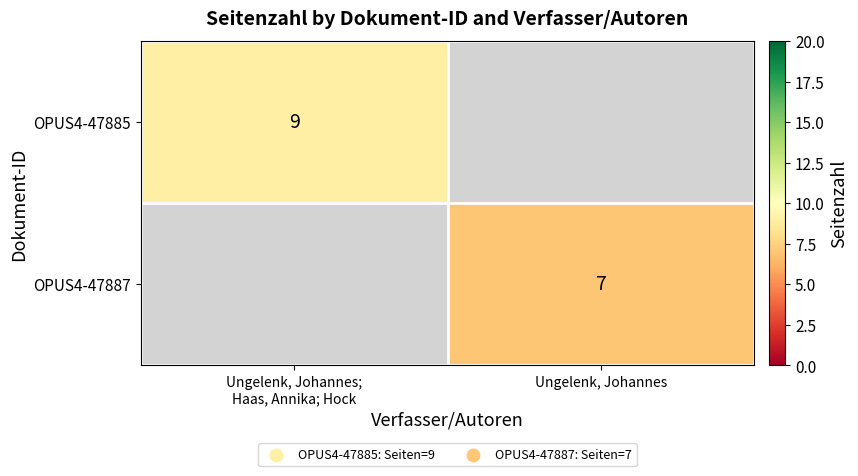

The OPUS4-47887 series shows 7 at Ungelenk, Johannes. True or false?

True